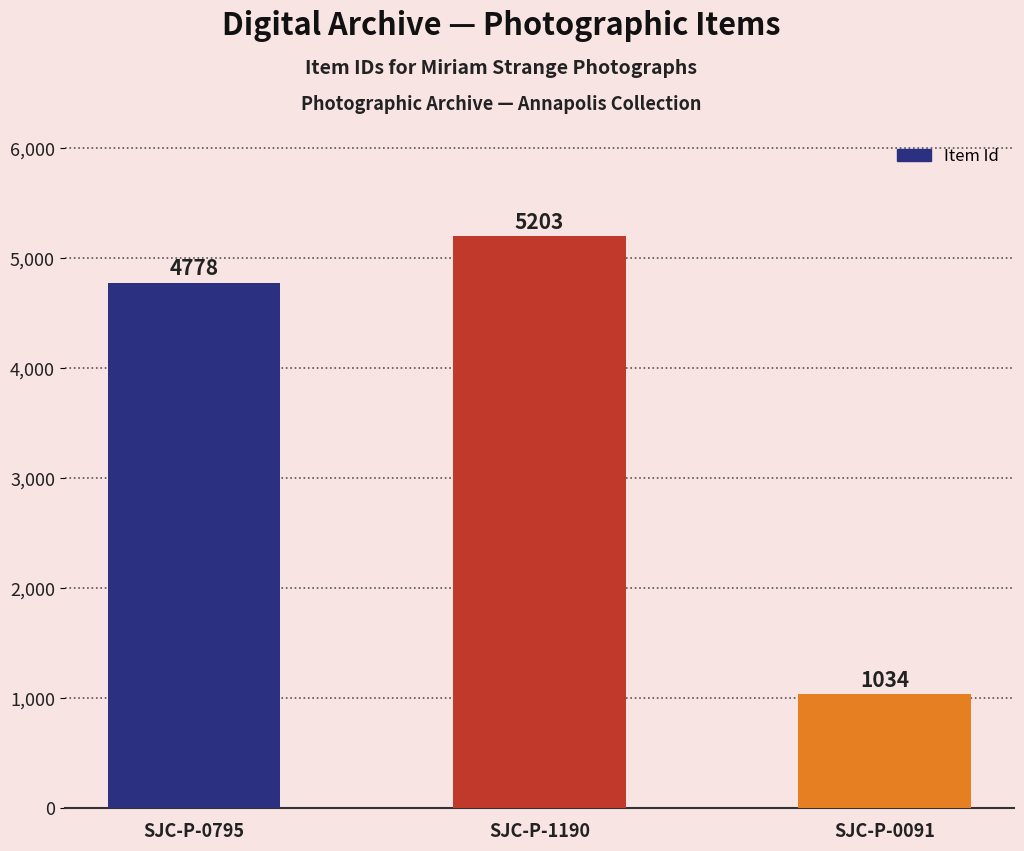

The chart shows a value of 1034 at SJC-P-0091. True or false?

True